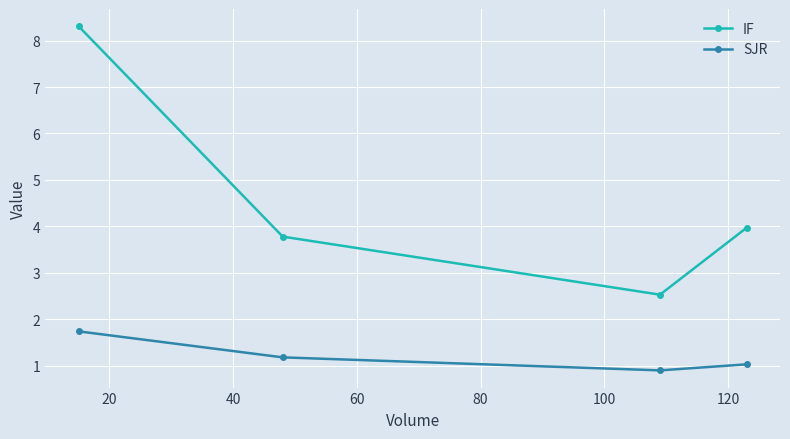

What is the value of the SJR point at the 4th from the left?

1.0